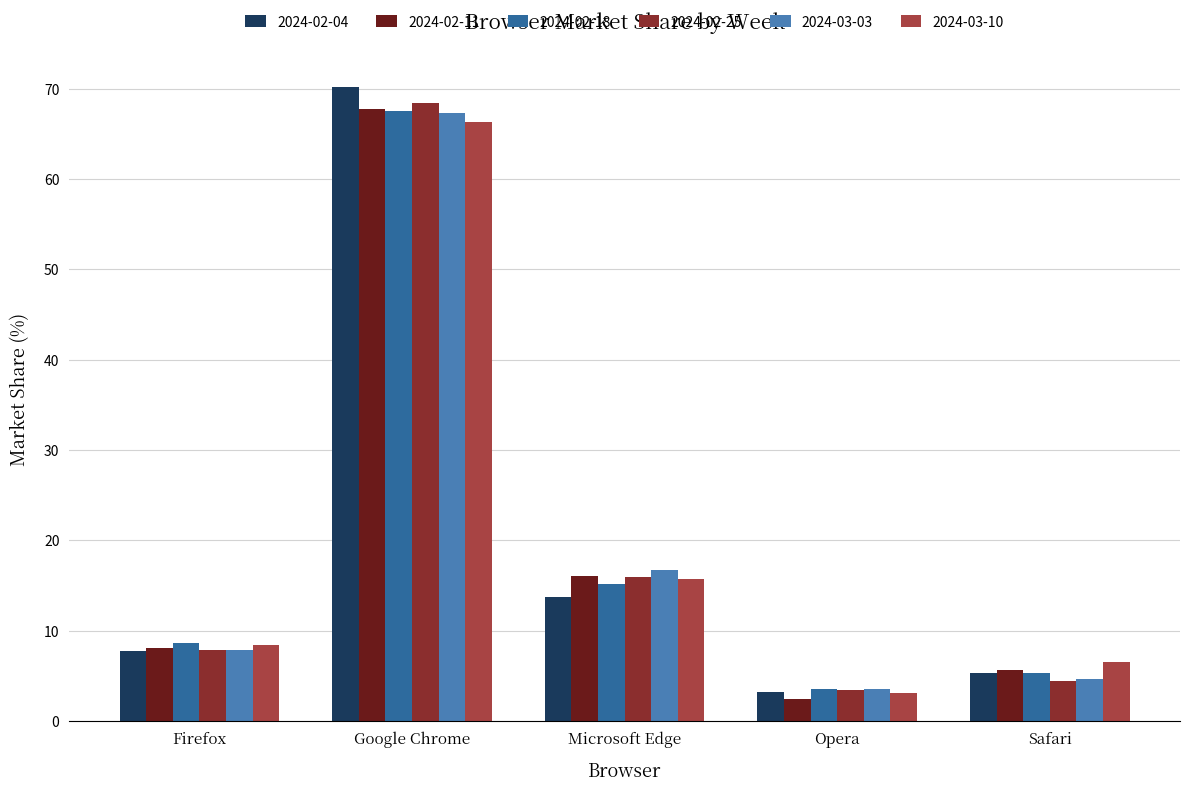

Rank the categories by 2024-03-10 value from highest to lowest.

Google Chrome, Microsoft Edge, Firefox, Safari, Opera